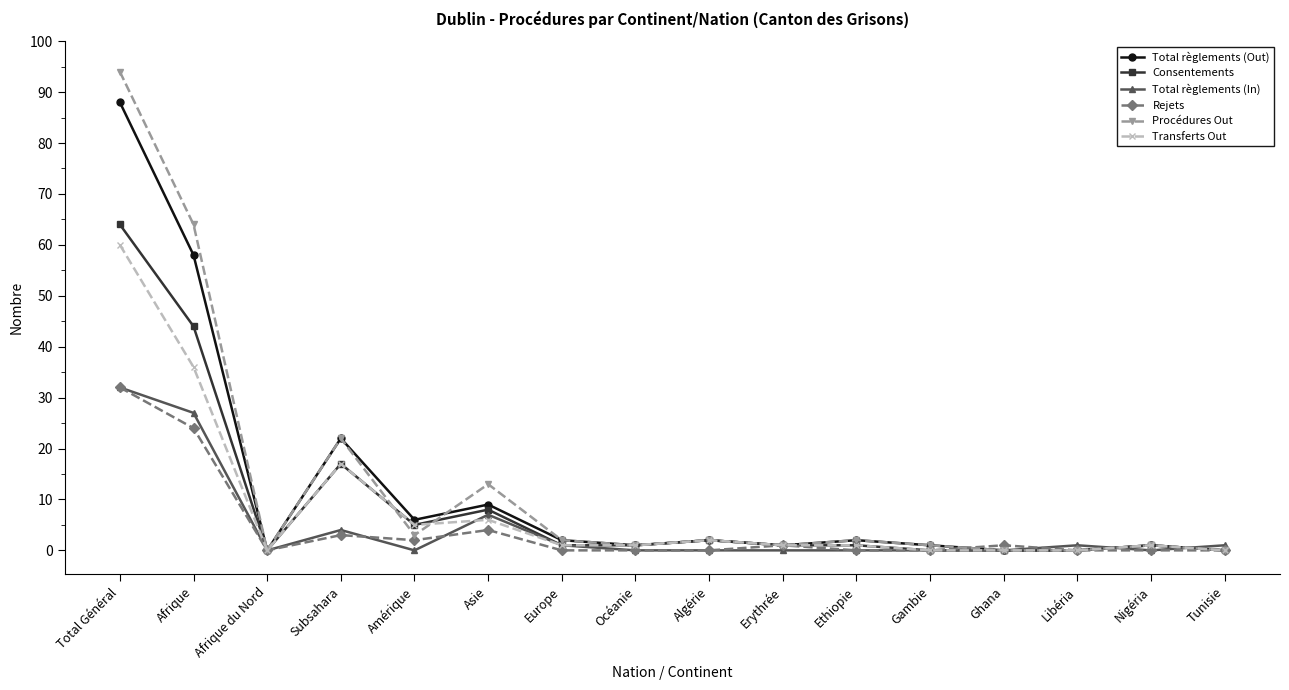

Reading left to right, transcribe all the data shown in this chart.

Total règlements (Out): 88	58	0	22	6	9	2	1	2	1	2	1	0	0	1	0
Consentements: 64	44	0	17	5	8	1	1	2	1	1	0	0	0	1	0
Total règlements (In): 32	27	0	4	0	7	1	0	0	0	0	0	0	1	0	1
Rejets: 32	24	0	3	2	4	0	0	0	1	0	0	1	0	0	0
Procédures Out: 94	64	0	22	3	13	2	1	2	1	2	1	0	0	1	0
Transferts Out: 60	36	0	17	5	6	1	1	2	1	1	0	0	0	1	0